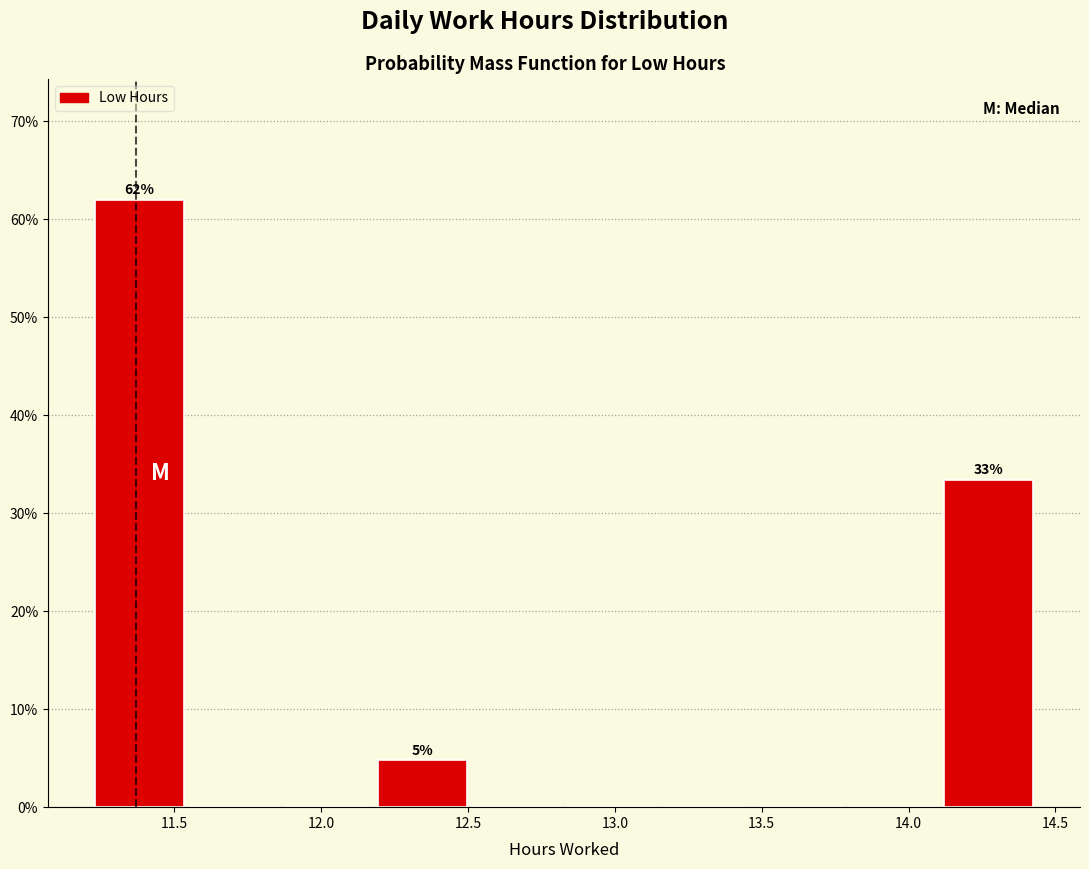

Which range on the x-axis has the tallest bar?

11.25 to 11.55